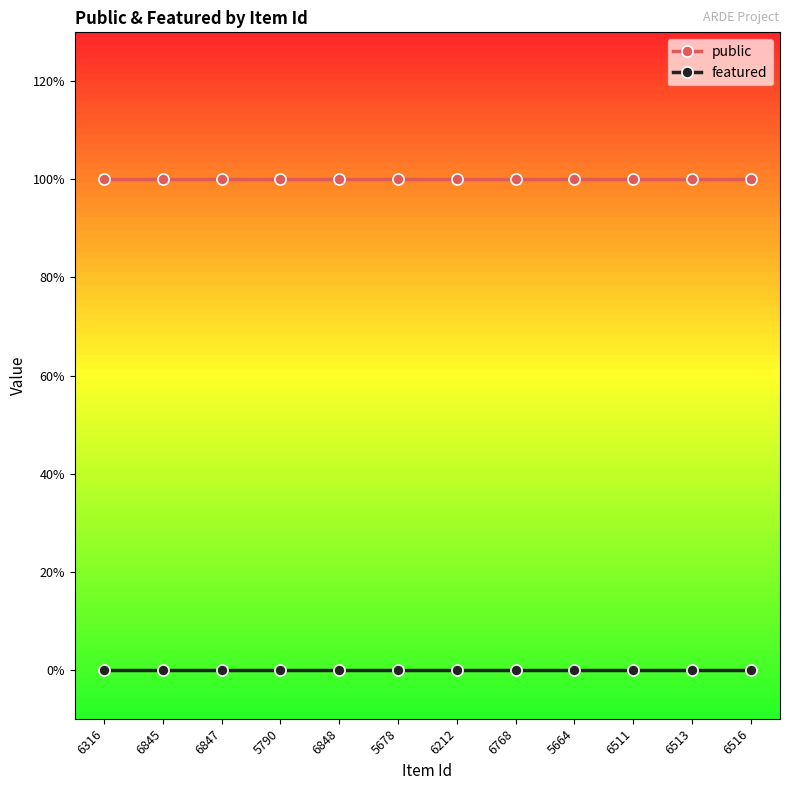

Rank the series by their maximum value, from lowest to highest.

featured, public